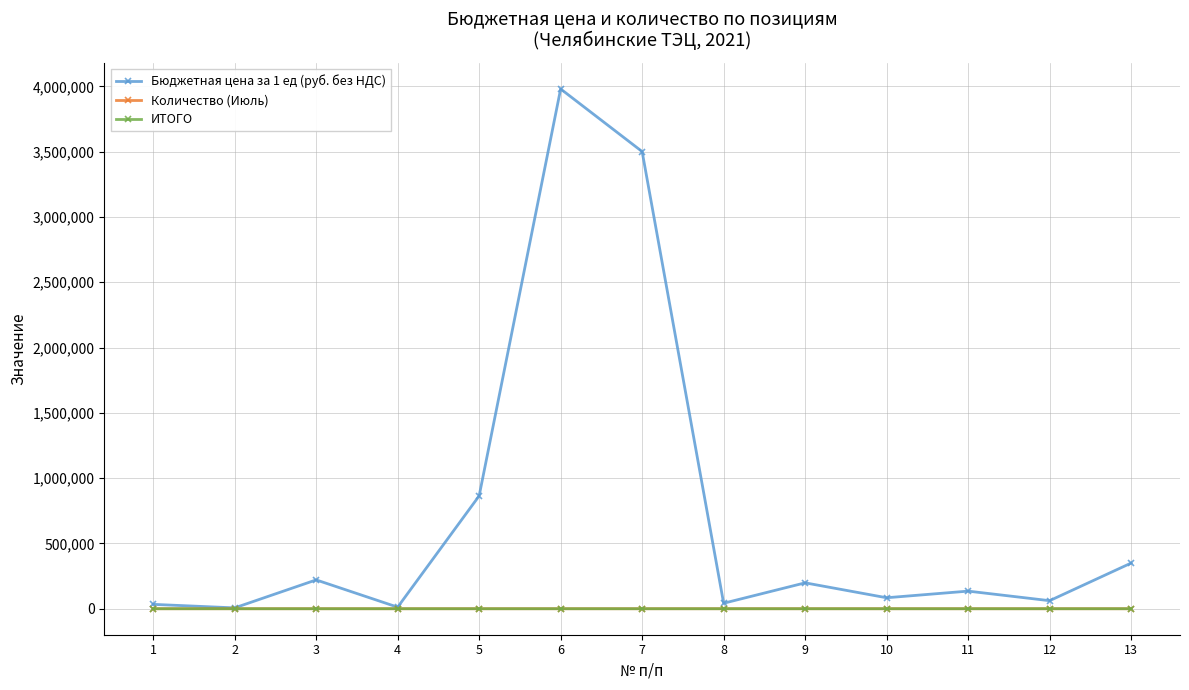

The Количество (Июль) series shows 1.0 at 7. True or false?

True